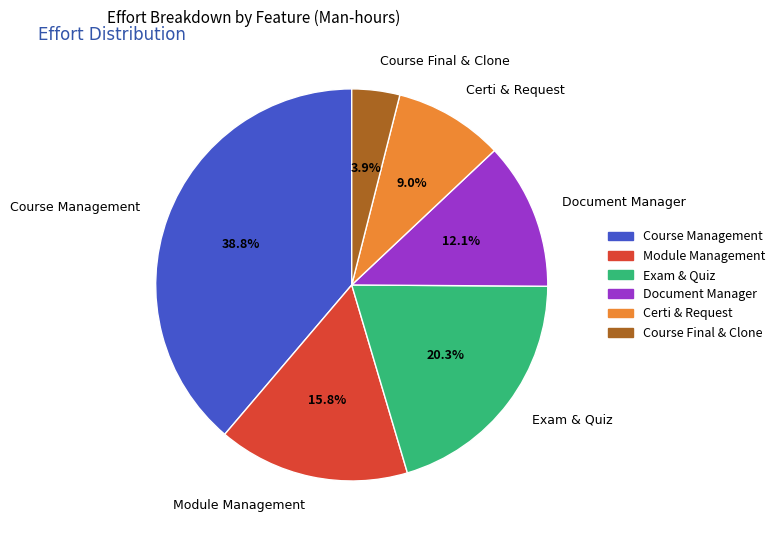

Which has a higher value, Course Final & Clone or Exam & Quiz?

Exam & Quiz